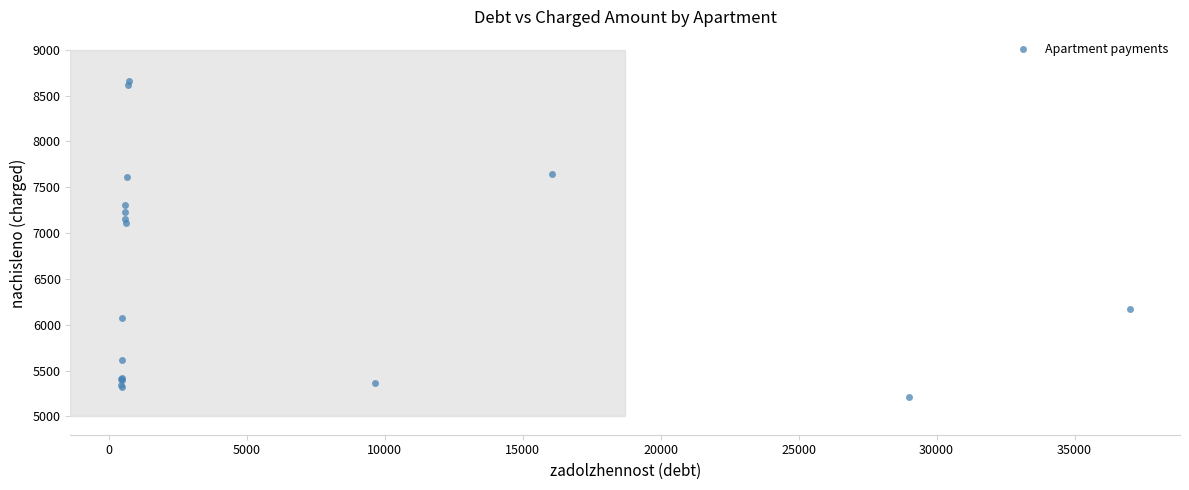

What Y value in the scatter plot is closest to 6933?

7109.9